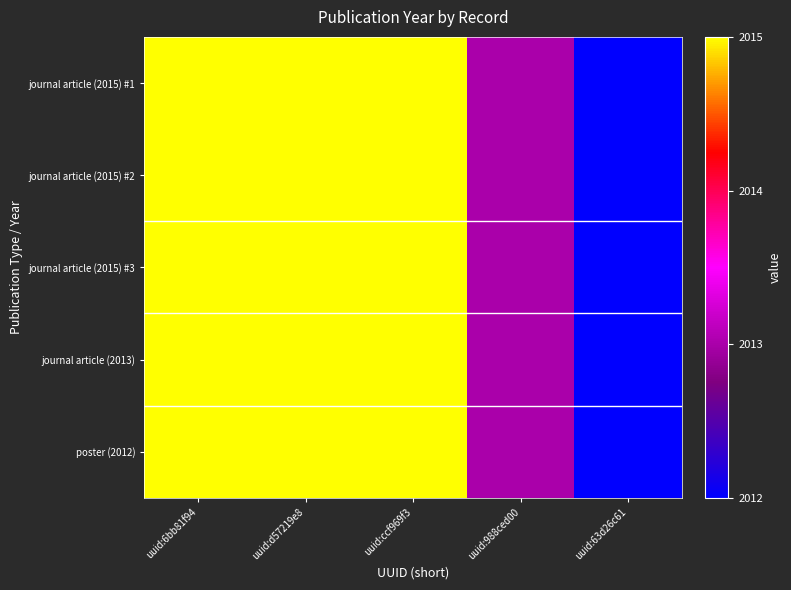

Reading left to right, transcribe all the data shown in this chart.

journal article (2015) #1: uuid:6bb81f94=2015	uuid:d57219e8=2015	uuid:ccf969f3=2015	uuid:988ced00=2013	uuid:63d26c61=2012
journal article (2015) #2: uuid:6bb81f94=2015	uuid:d57219e8=2015	uuid:ccf969f3=2015	uuid:988ced00=2013	uuid:63d26c61=2012
journal article (2015) #3: uuid:6bb81f94=2015	uuid:d57219e8=2015	uuid:ccf969f3=2015	uuid:988ced00=2013	uuid:63d26c61=2012
journal article (2013): uuid:6bb81f94=2015	uuid:d57219e8=2015	uuid:ccf969f3=2015	uuid:988ced00=2013	uuid:63d26c61=2012
poster (2012): uuid:6bb81f94=2015	uuid:d57219e8=2015	uuid:ccf969f3=2015	uuid:988ced00=2013	uuid:63d26c61=2012